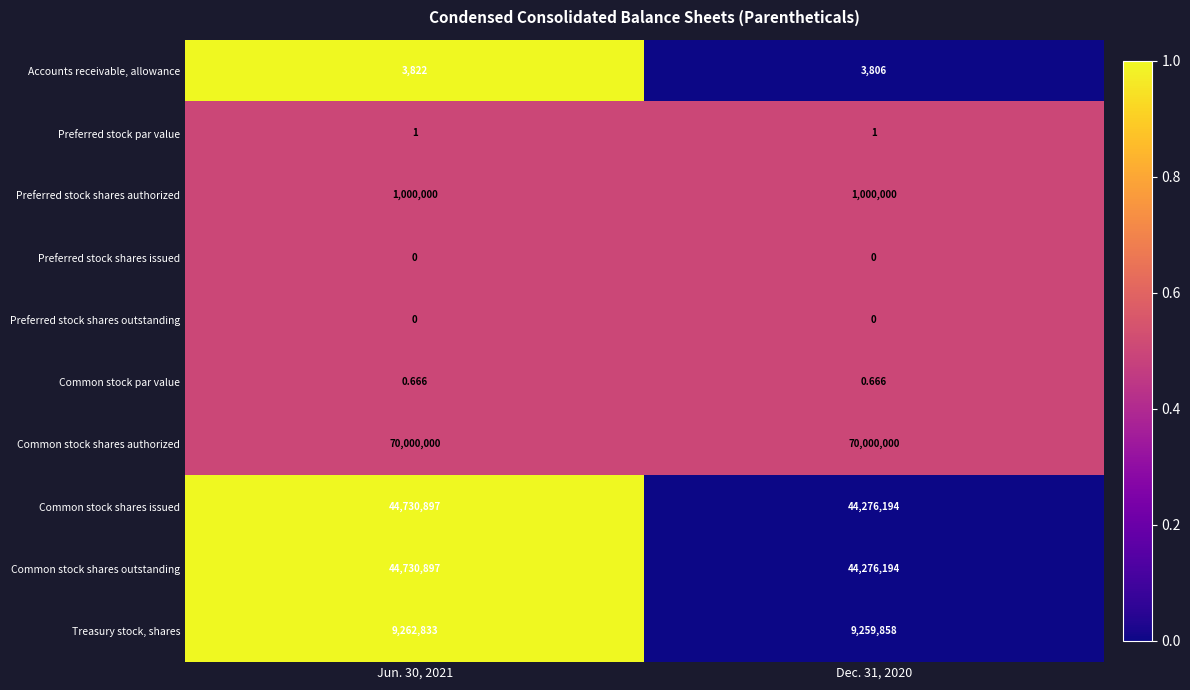

At which category is the sum across all series the highest?

Jun. 30, 2021